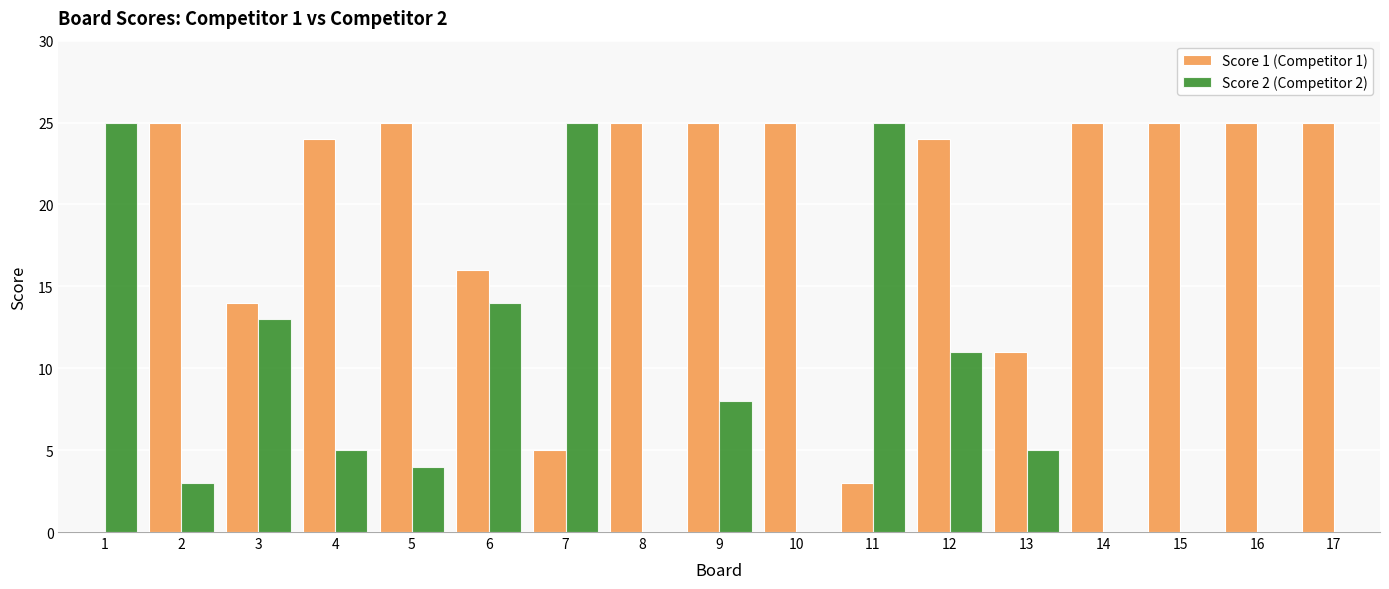

The Score 1 (Competitor 1) series shows 39 at 4. True or false?

False